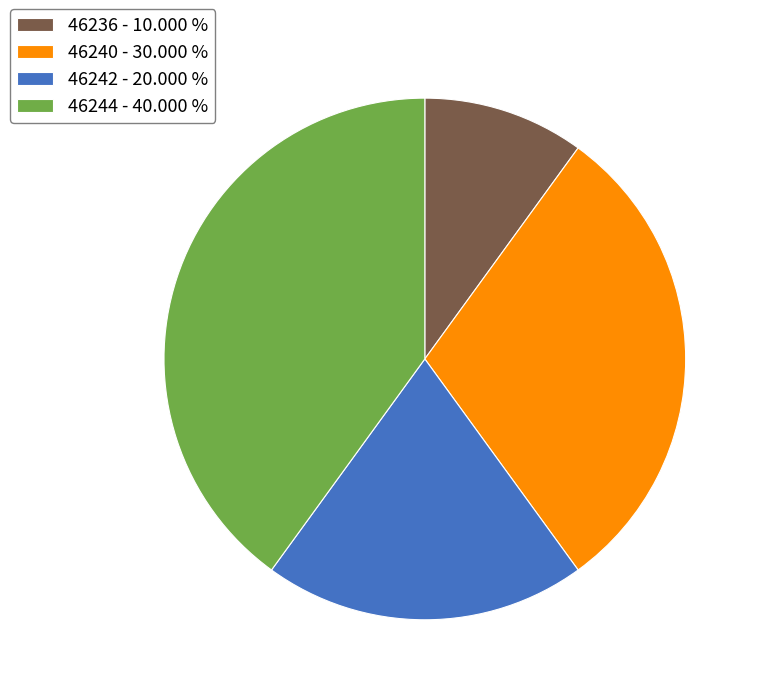

Combined, do 46244 - 40.000 % and 46240 - 30.000 % account for over 50%?

Yes